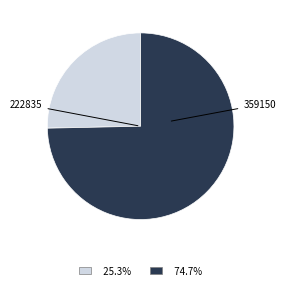

Is there any slice that represents more than half of the pie?

Yes